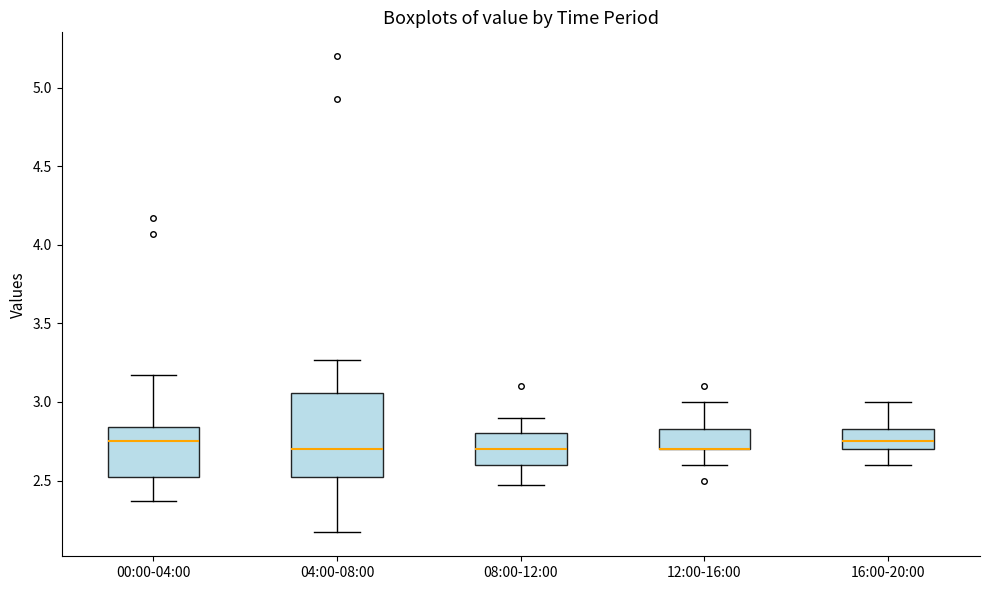

Reading left to right, read every box against the y-axis: the position of its median line, the range the box covers, and the ends of its whiskers. The values are not printed on the chart, so give them approximately, as read against the axis.

00:00-04:00: median 2.75, box 2.50 to 2.85, whiskers 2.35 to 3.15
04:00-08:00: median 2.70, box 2.50 to 3.05, whiskers 2.15 to 3.25
08:00-12:00: median 2.70, box 2.60 to 2.80, whiskers 2.45 to 2.90
12:00-16:00: median 2.70 (drawn on the box's lower edge), box 2.70 to 2.85, whiskers 2.60 to 3.00
16:00-20:00: median 2.75, box 2.70 to 2.85, whiskers 2.60 to 3.00